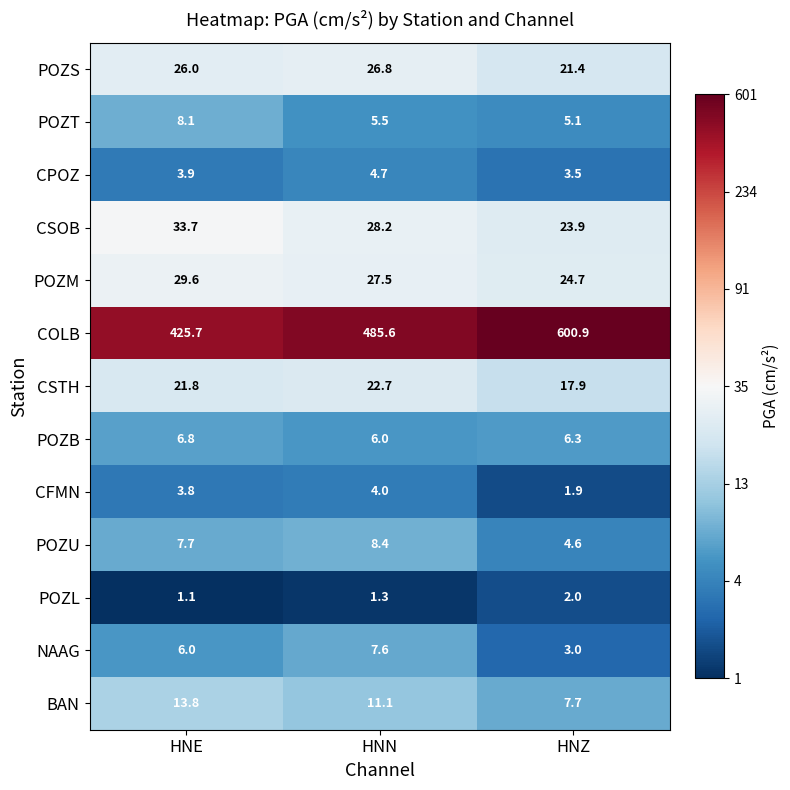

Count the POZB values in the range 6 to 7.

3